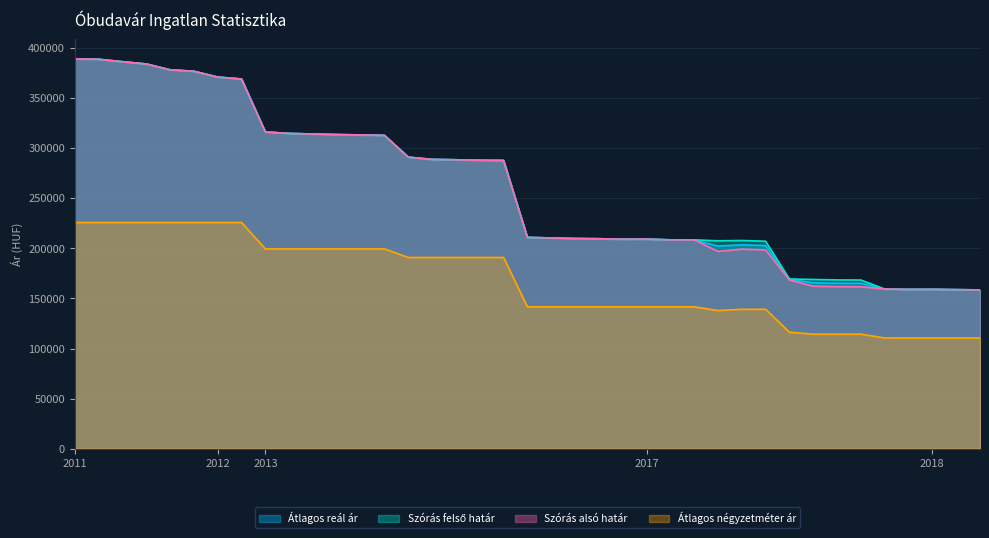

How many data points does each series have?

39